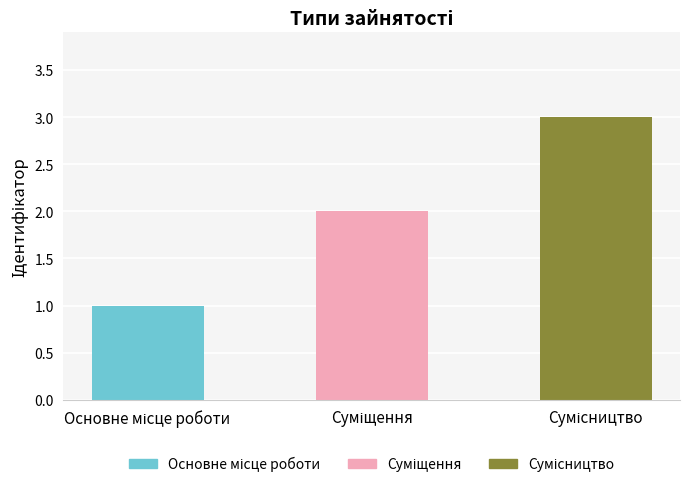

What is the greatest value displayed?

3